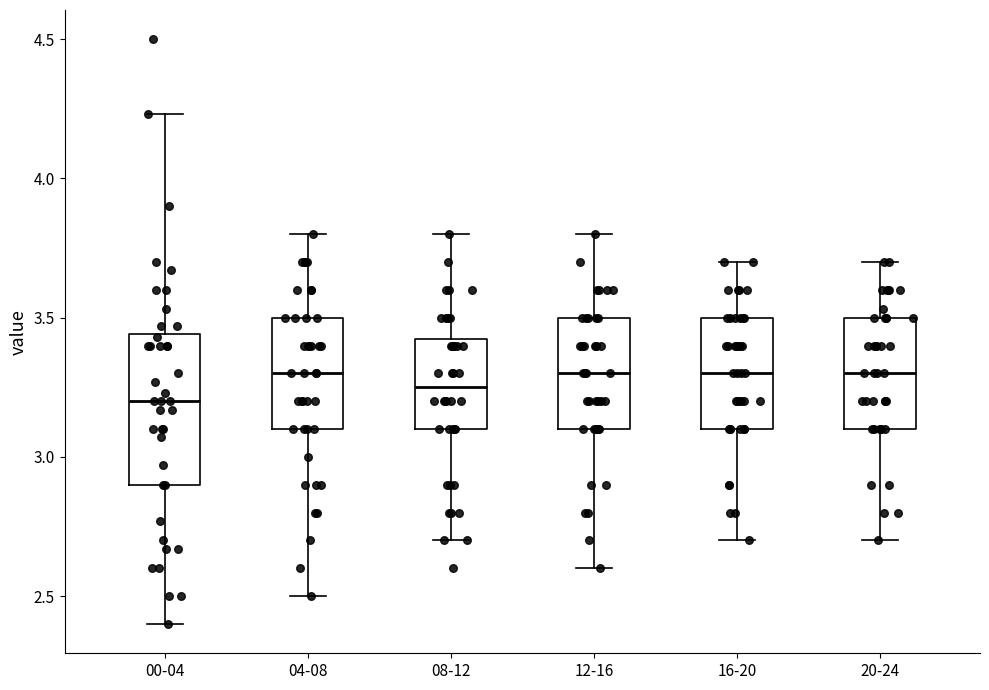

Reading left to right, transcribe this box plot: for each box, give where its median line is, the range the box spans, and where its two whiskers end, as read against the y-axis. The values are not printed on the chart, so give them approximately, as read against the axis.

00-04: median 3.20, box 2.90 to 3.45, whiskers 2.40 to 4.25
04-08: median 3.30, box 3.10 to 3.50, whiskers 2.50 to 3.80
08-12: median 3.25, box 3.10 to 3.45, whiskers 2.70 to 3.80
12-16: median 3.30, box 3.10 to 3.50, whiskers 2.60 to 3.80
16-20: median 3.30, box 3.10 to 3.50, whiskers 2.70 to 3.70
20-24: median 3.30, box 3.10 to 3.50, whiskers 2.70 to 3.70